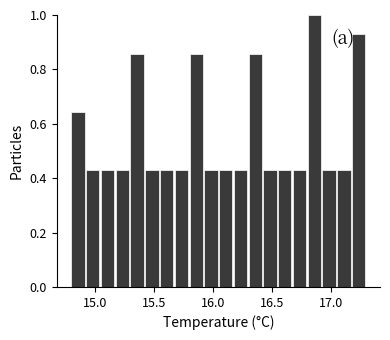

Read against the x-axis, roughly where is the centre of the tallest bar?

16.85